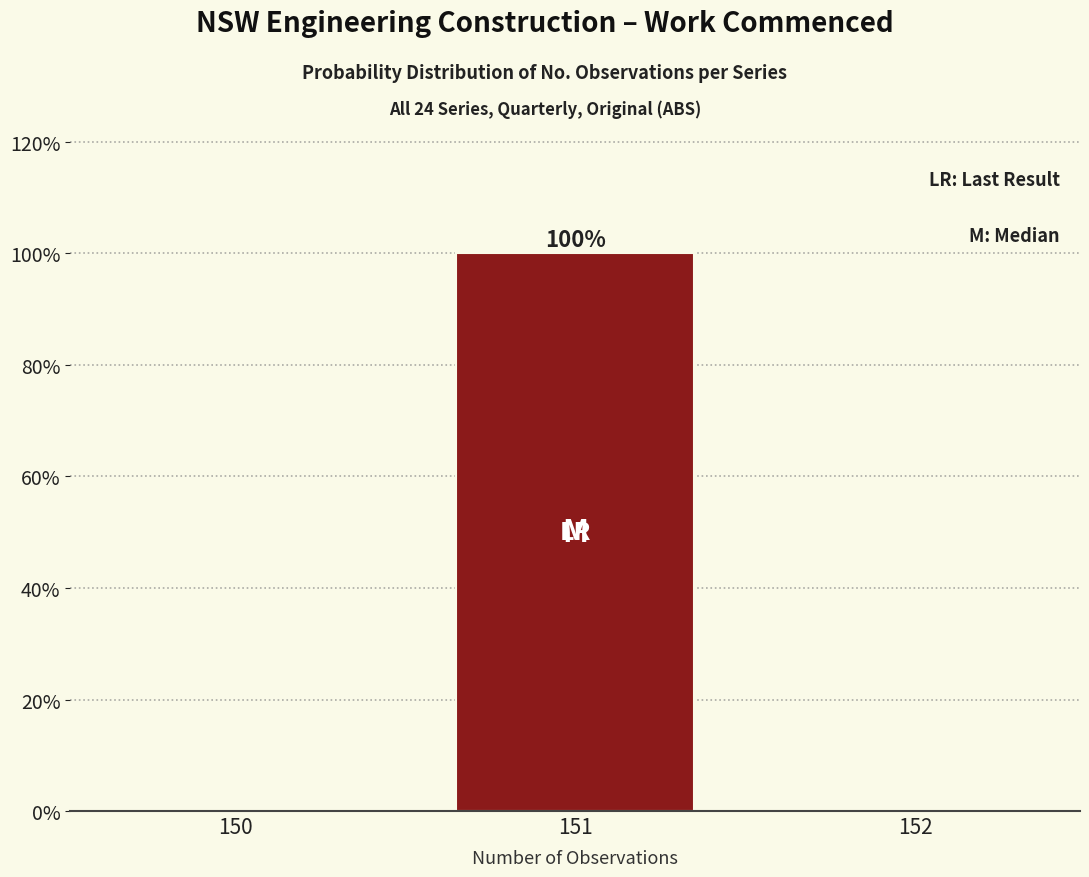

Which range on the x-axis has the tallest bar?

150.5 to 151.5